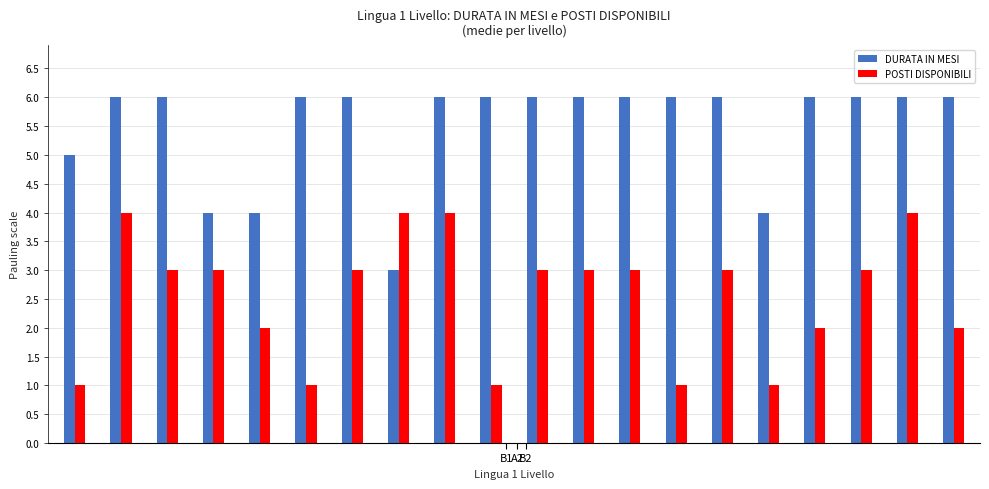

What is the average value of the DURATA IN MESI series?

6